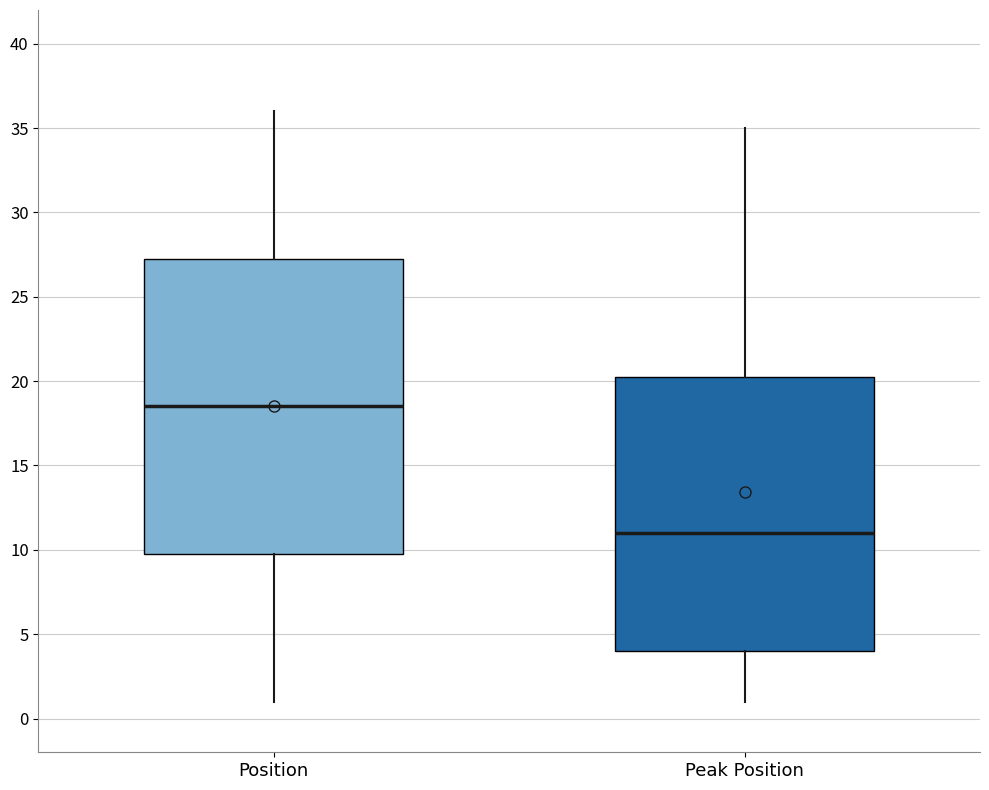

Which box has the highest median line?

Position